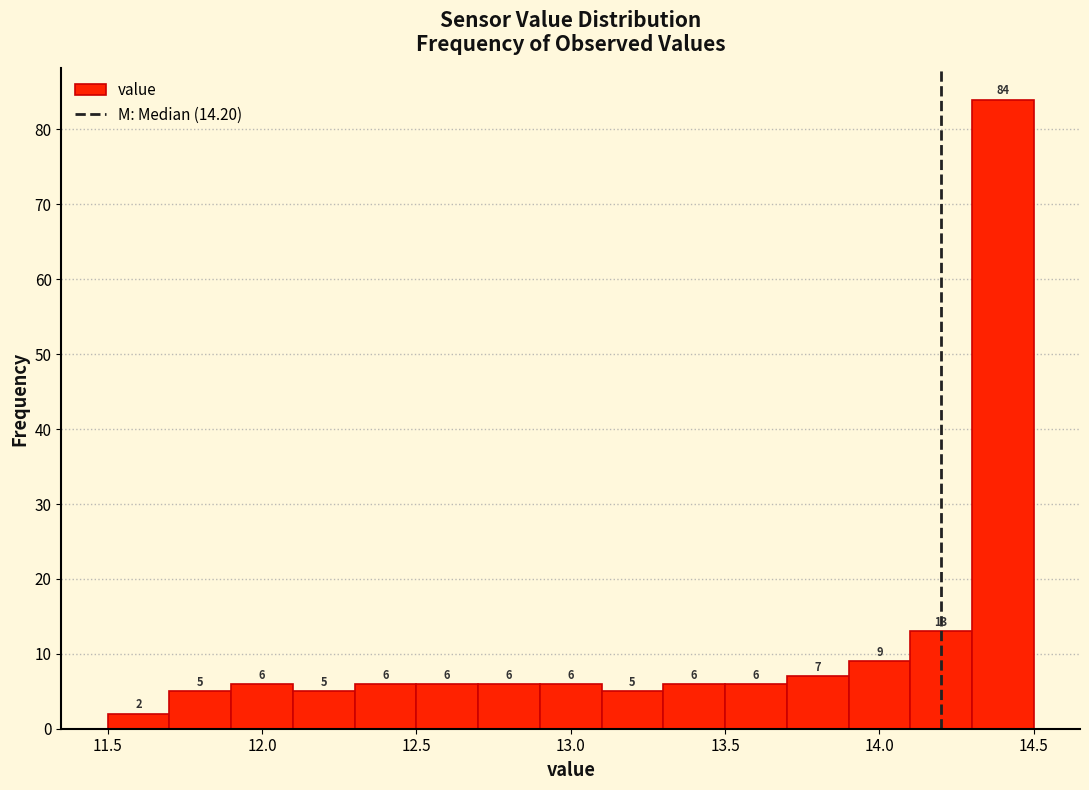

Over which range of the x-axis is the bar tallest?

14.3 to 14.5